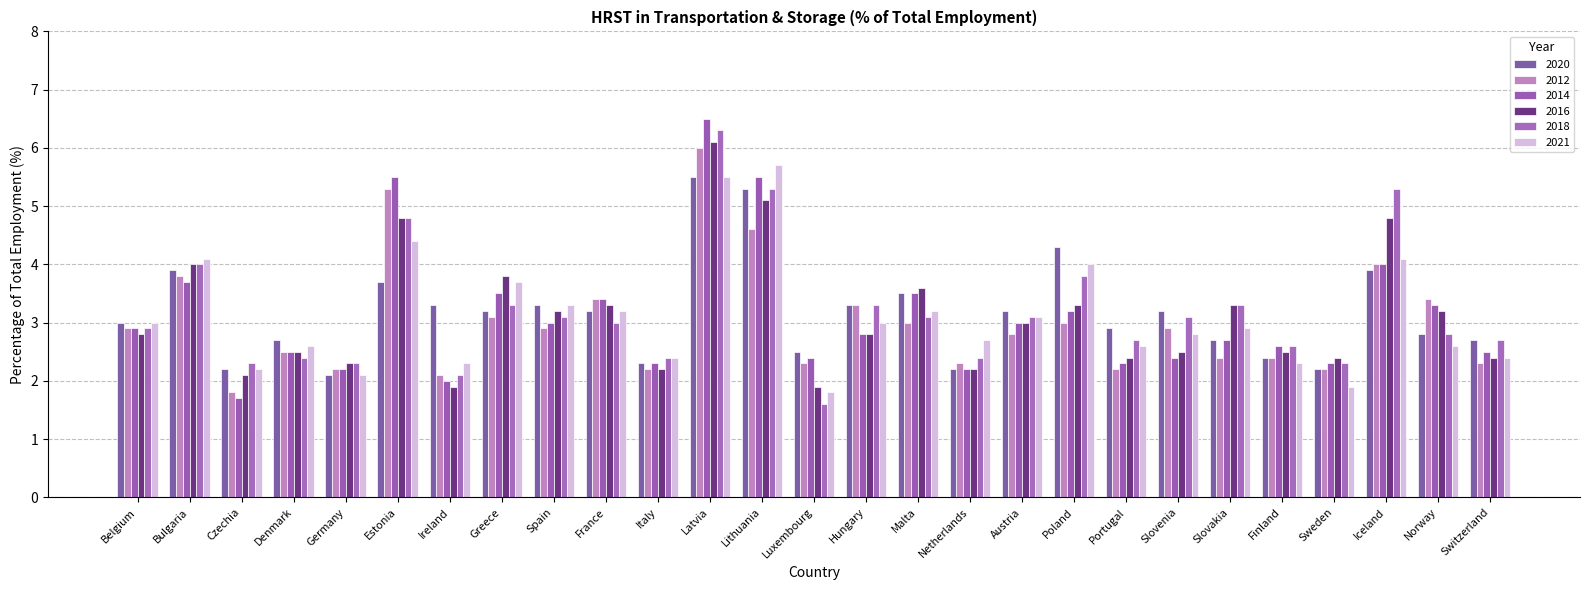

What is the minimum value for 2014?

1.7